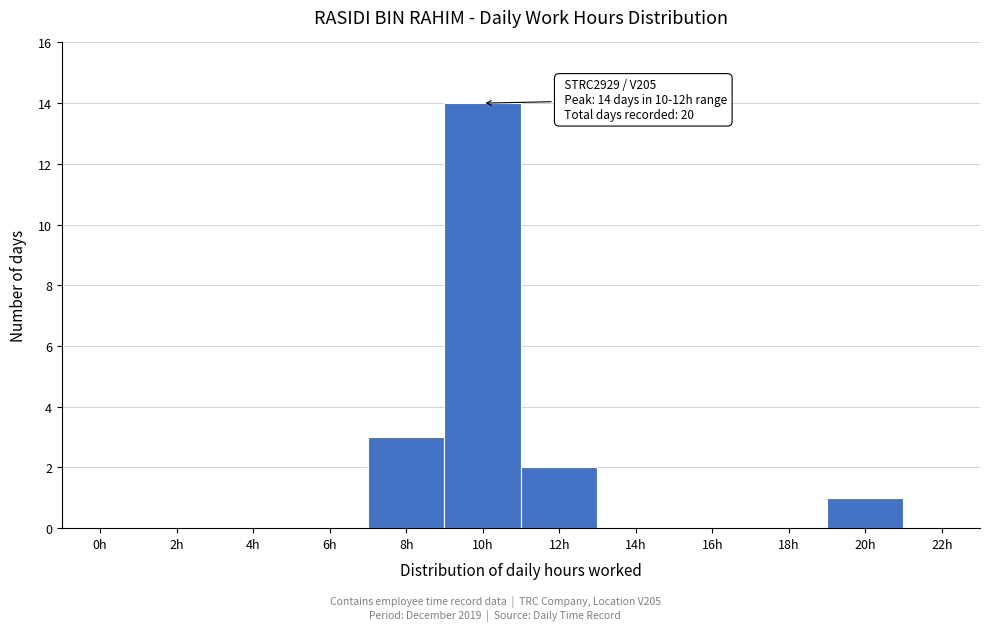

Reading left to right, extract all data points from this chart.

0h=0	2h=0	4h=0	6h=0	8h=3	10h=14	12h=2	14h=0	16h=0	18h=0	20h=1	22h=0